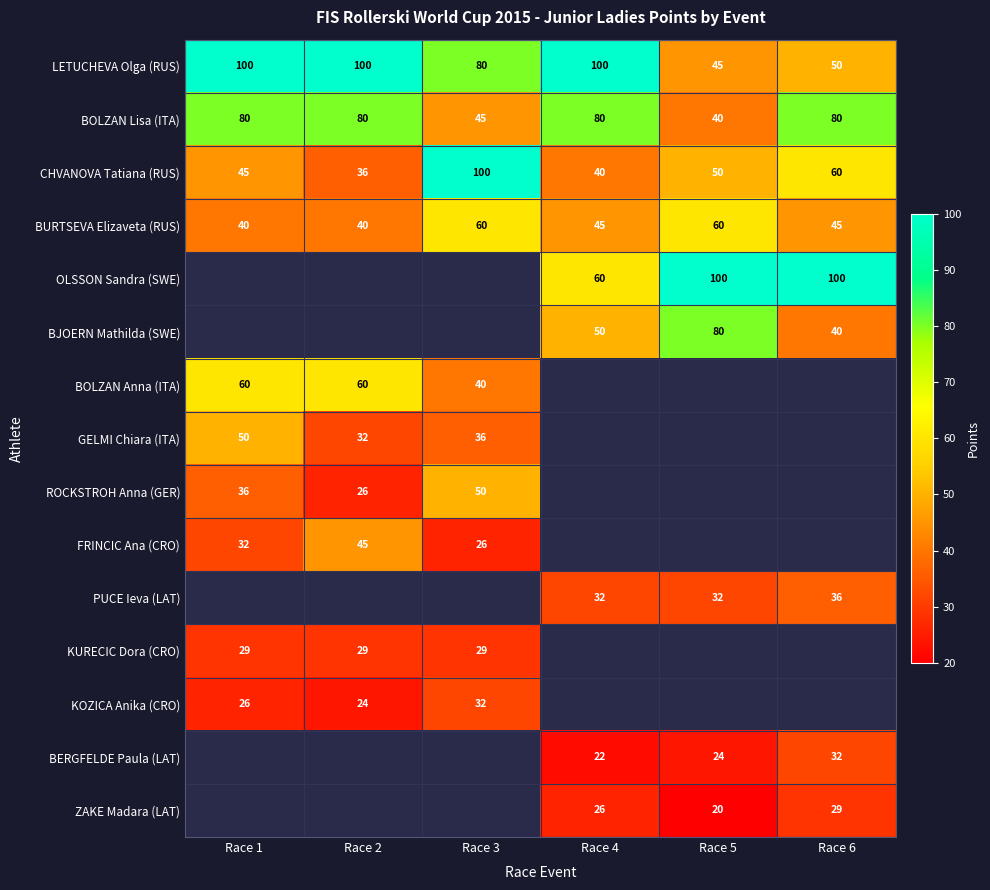

What is the sum of all LETUCHEVA Olga (RUS) values?

475